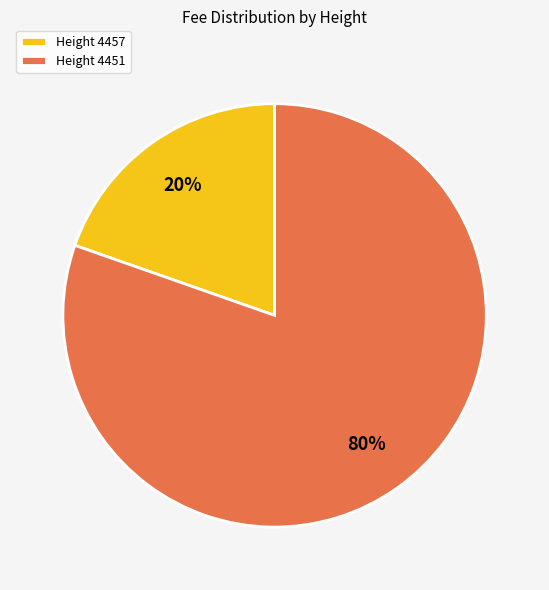

The Height 4457 slice represents 20% of the pie. True or false?

True